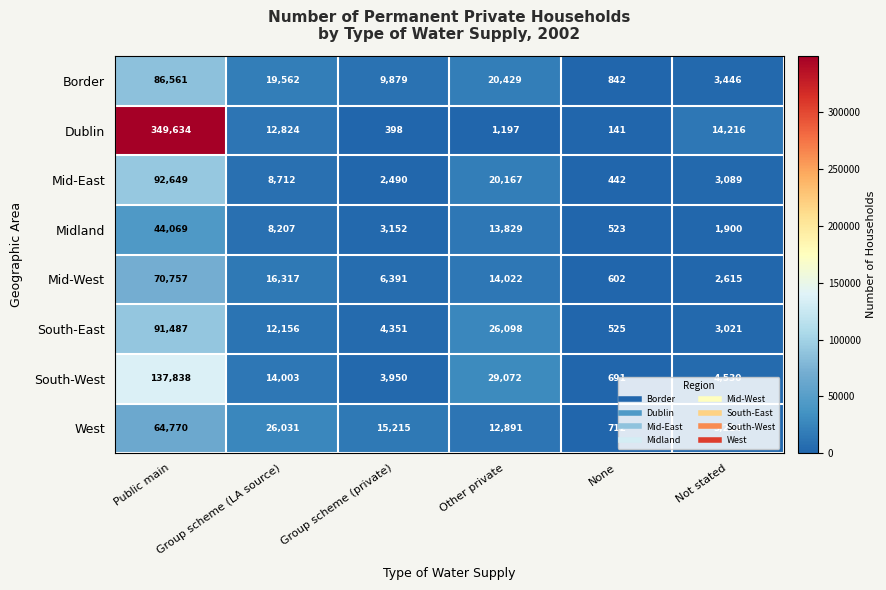

Rank the series by their maximum value, from highest to lowest.

Dublin, South-West, Mid-East, South-East, Border, Mid-West, West, Midland